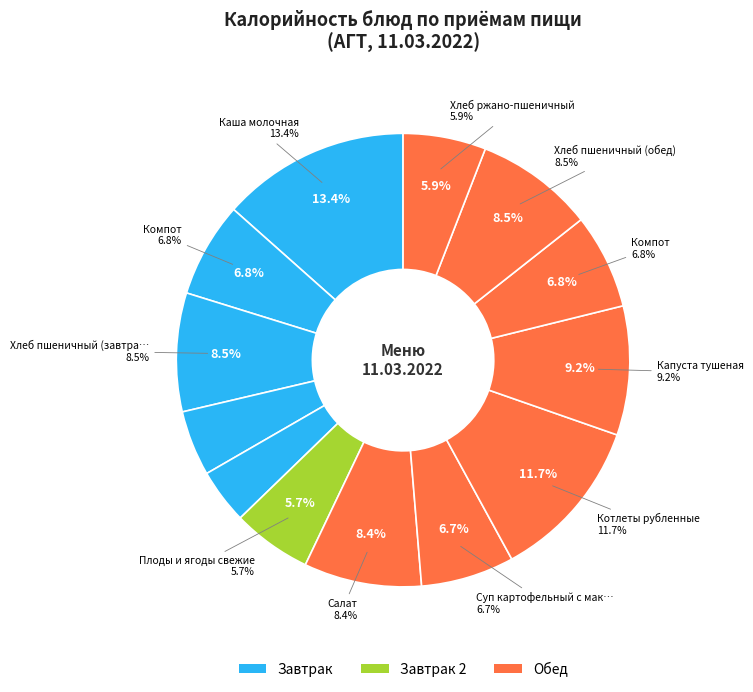

How many slices are in this pie chart?

13